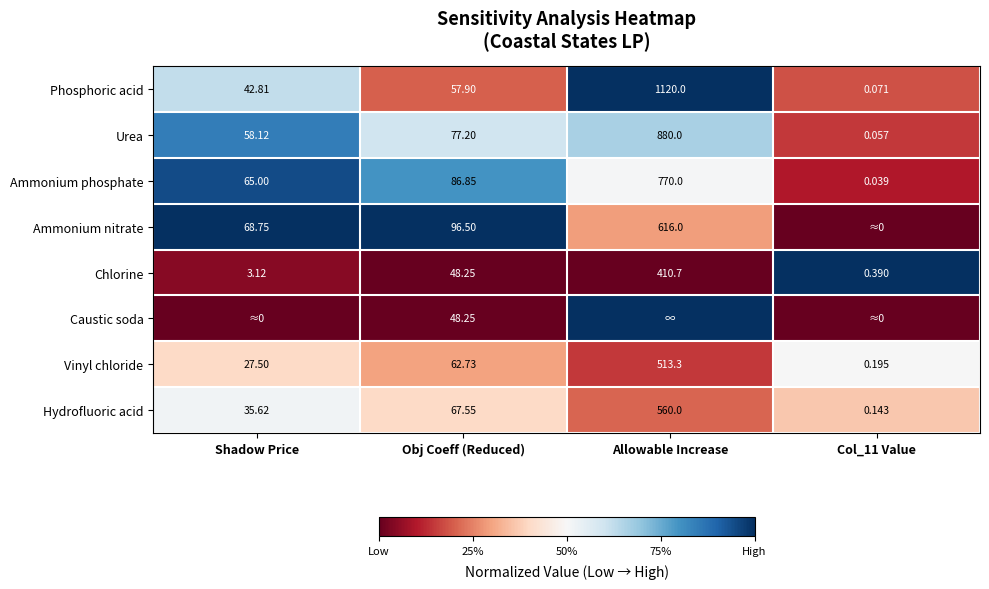

Is the value of Phosphoric acid at Col_11 Value greater than the value of Caustic soda at Obj Coeff (Reduced)?

No